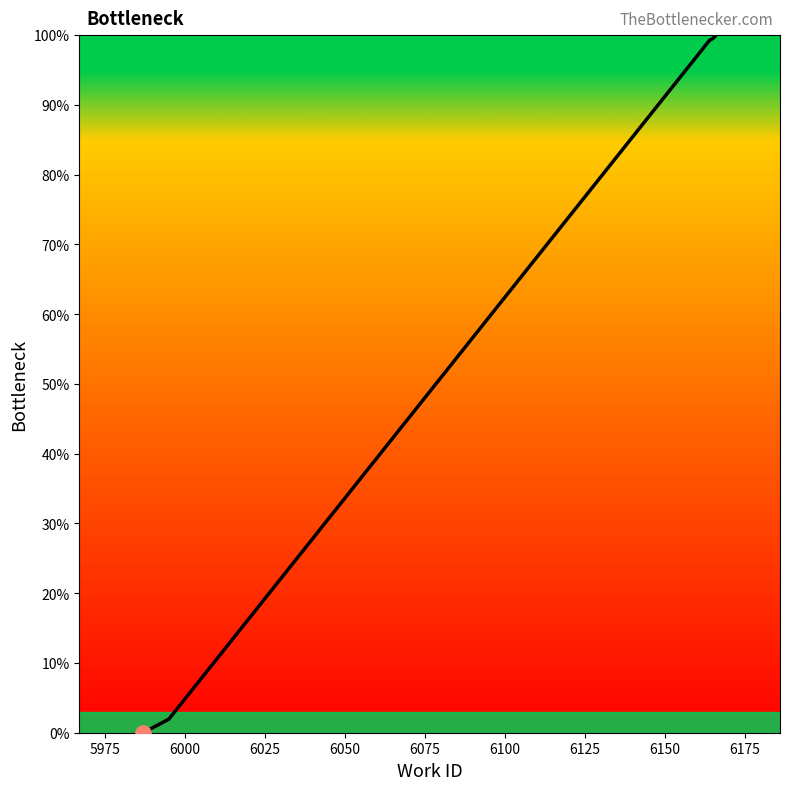

What is the difference between the maximum and minimum values?

100.0